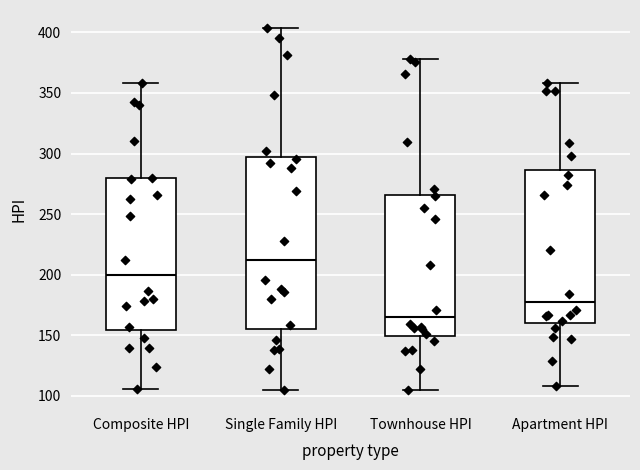

Reading left to right, transcribe this box plot: for each box, give where its median line is, the range the box spans, and where its two whiskers end, as read against the y-axis. The values are not printed on the chart, so give them approximately, as read against the axis.

Composite HPI: median 200, box 155 to 280, whiskers 105 to 360
Single Family HPI: median 210, box 155 to 295, whiskers 105 to 405
Townhouse HPI: median 165, box 150 to 265, whiskers 105 to 380
Apartment HPI: median 175, box 160 to 285, whiskers 110 to 360